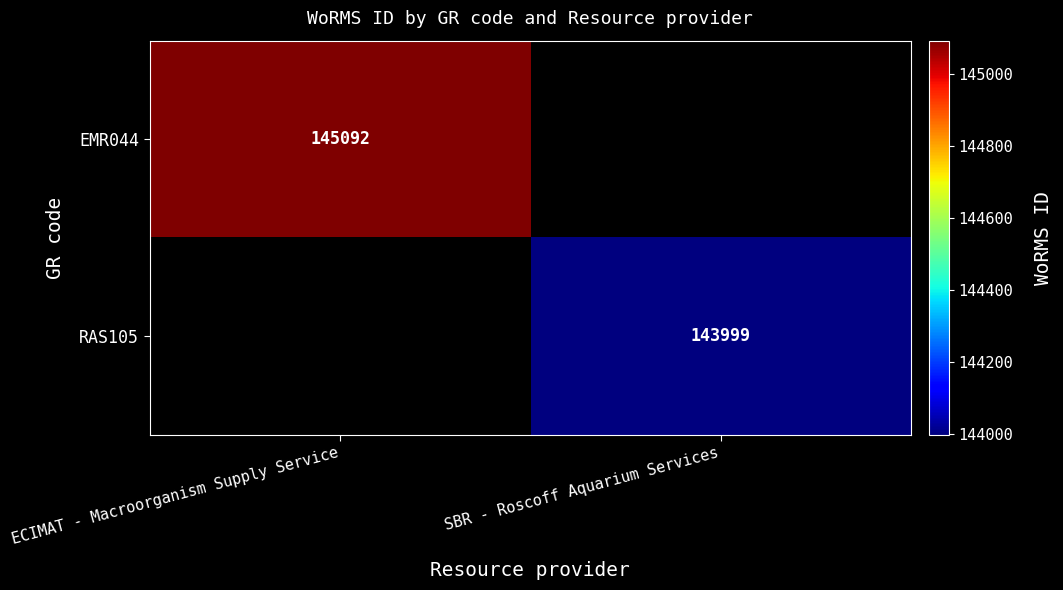

Is the value of EMR044 at ECIMAT - Macroorganism Supply Service greater than the value of RAS105 at SBR - Roscoff Aquarium Services?

Yes